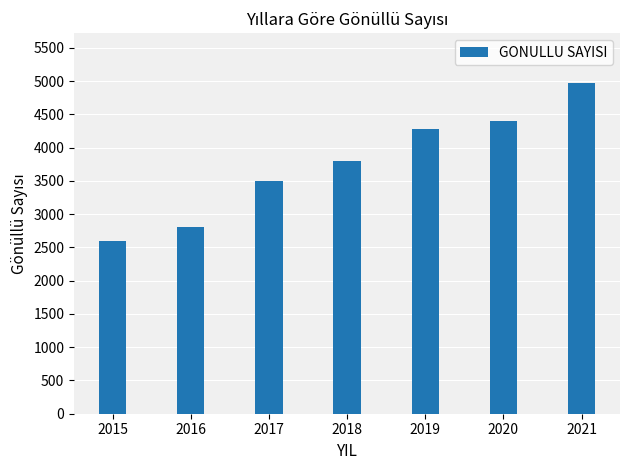

Reading left to right, transcribe all the data shown in this chart.

2015=2600	2016=2800	2017=3500	2018=3800	2019=4274	2020=4400	2021=4974